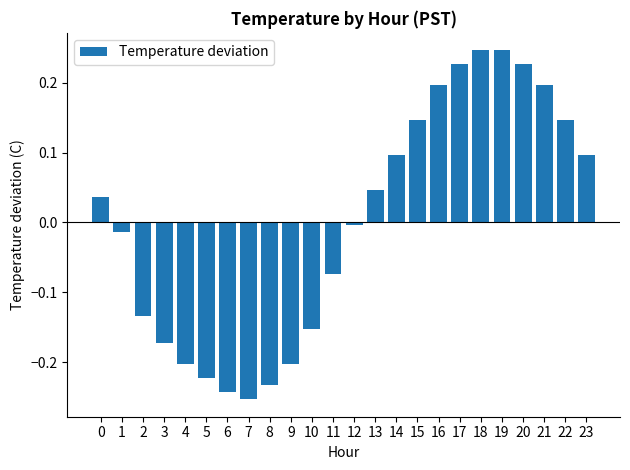

What is the difference between the maximum and second lowest values?

0.5